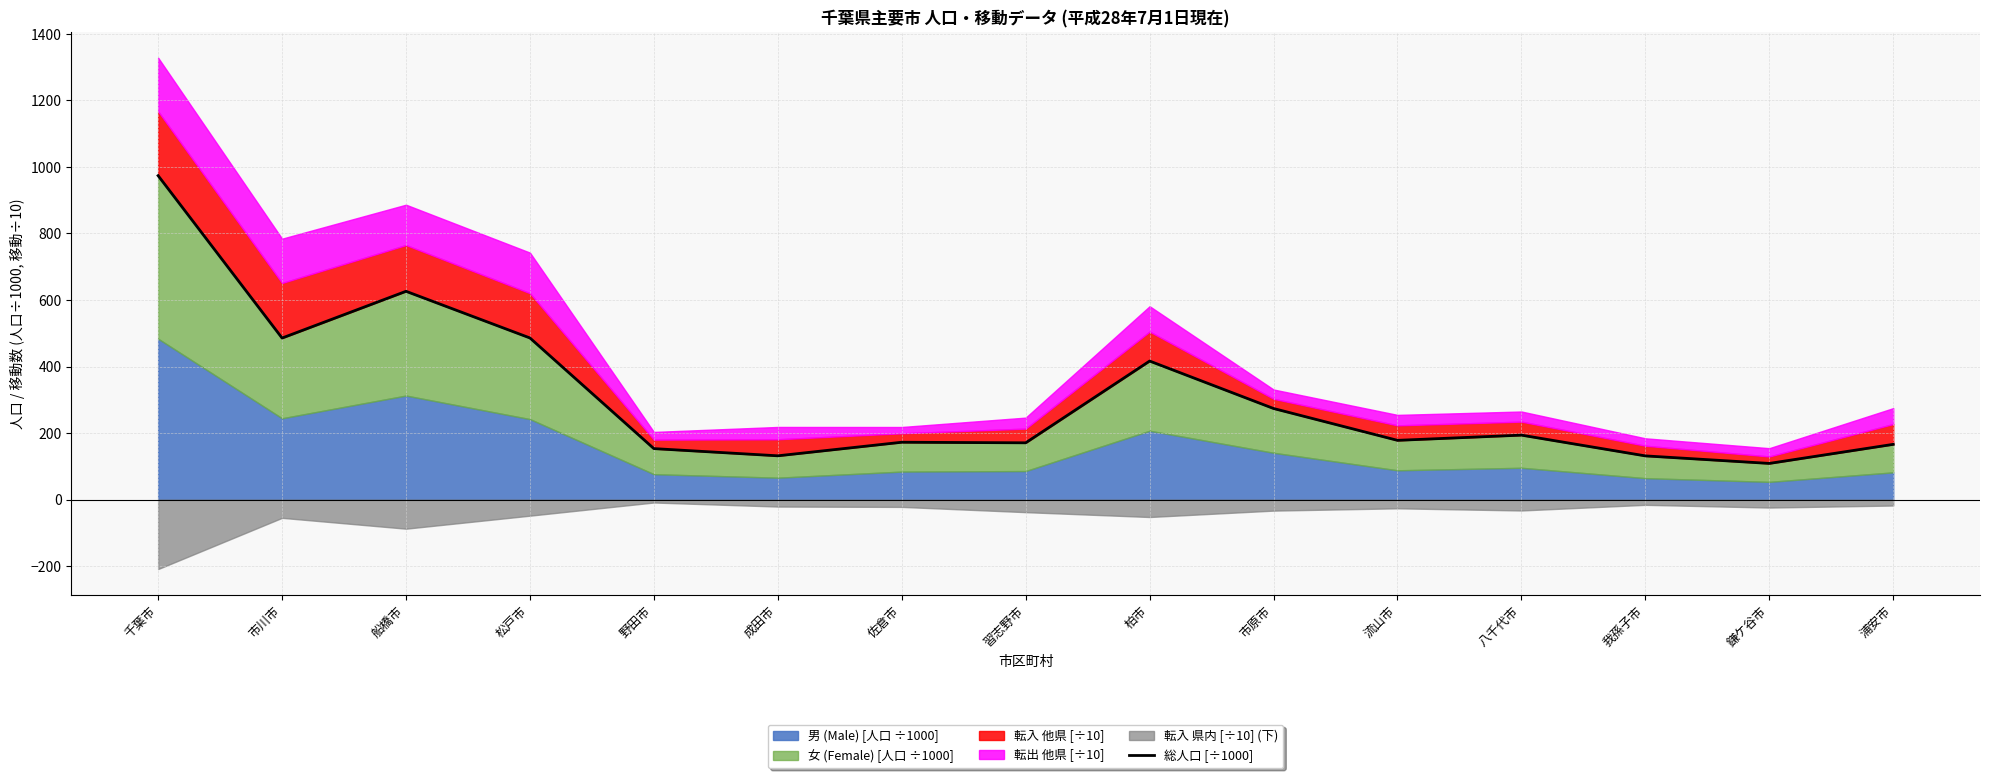

How many values exceed 178?

8